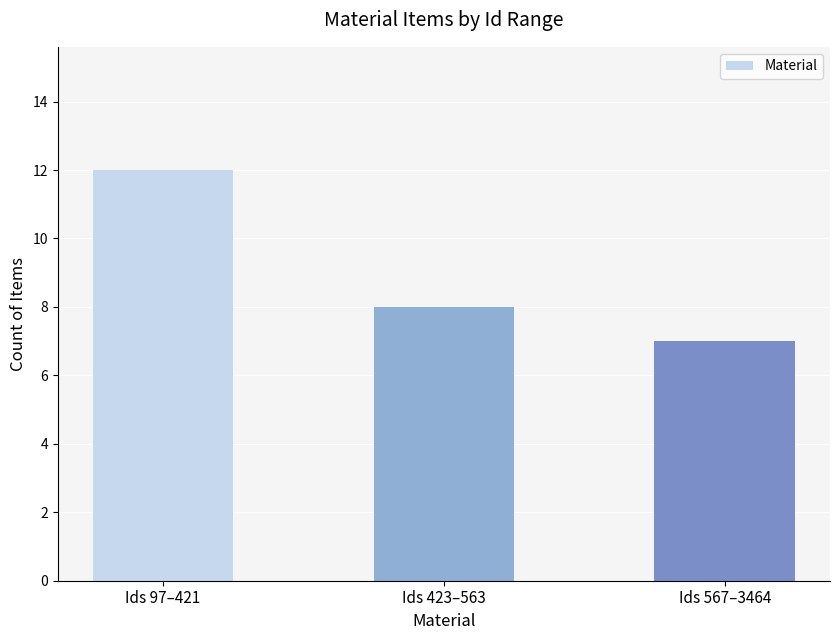

Is it true that the value at Ids 423–563 is 8?

True